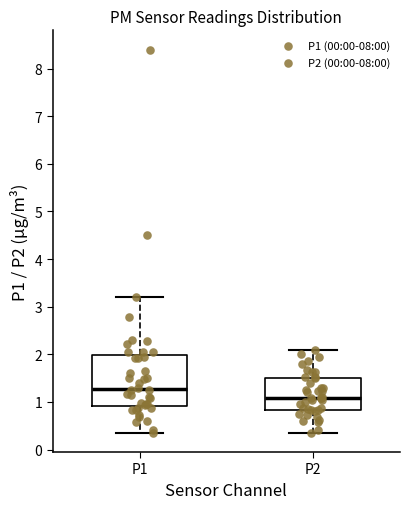

Where is the lower edge of the box for P1 on the y-axis? The values are not printed on the chart, so give them approximately, as read against the axis.

0.9